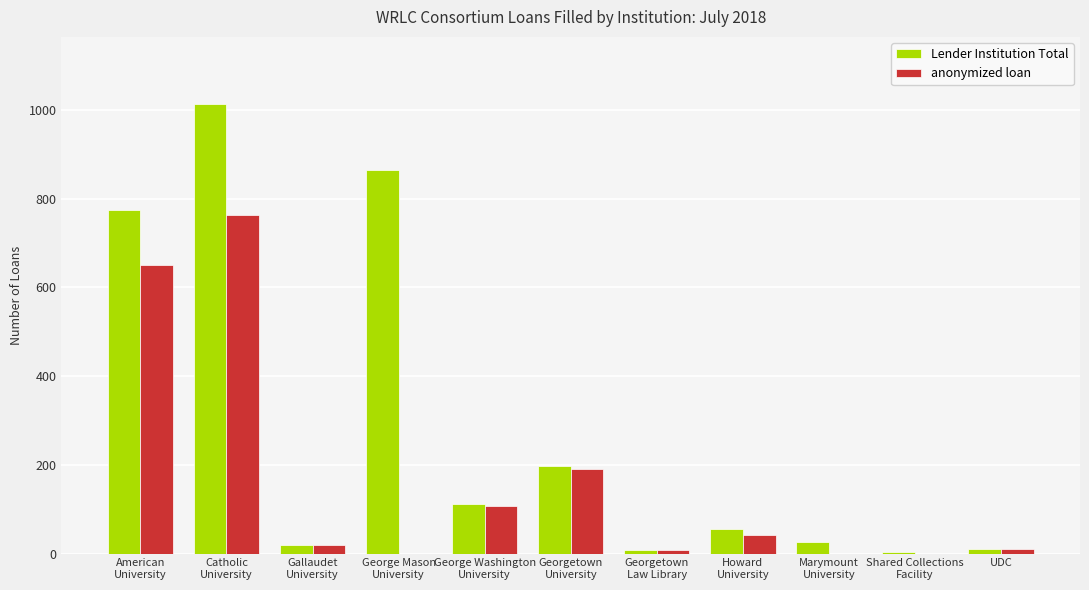

What is the highest value of the anonymized loan series?

764